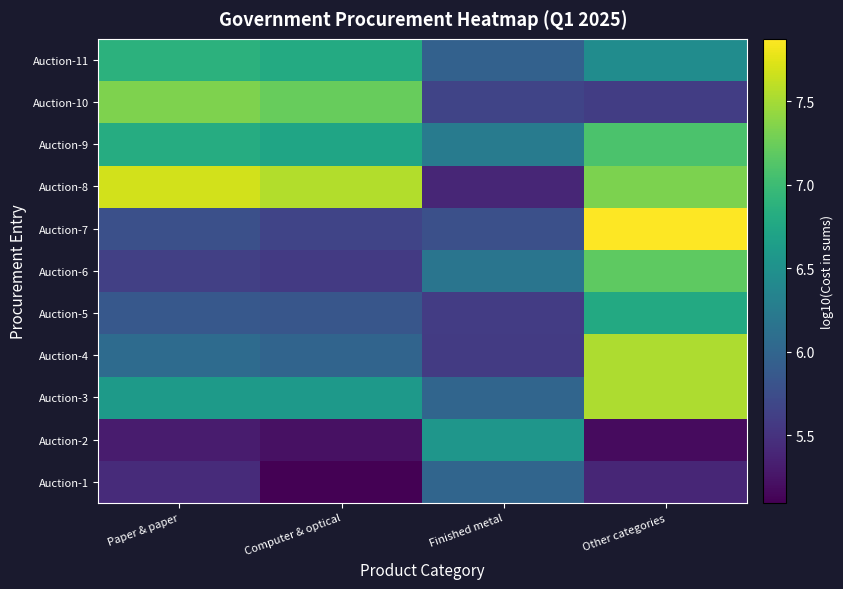

Reading left to right, transcribe all the data shown in this chart.

Auction-1: Paper & paper=5.4	Computer & optical=5.1	Finished metal=6.0	Other categories=5.4
Auction-2: Paper & paper=5.3	Computer & optical=5.2	Finished metal=6.6	Other categories=5.2
Auction-3: Paper & paper=6.6	Computer & optical=6.6	Finished metal=6.0	Other categories=7.5
Auction-4: Paper & paper=6.1	Computer & optical=6.0	Finished metal=5.6	Other categories=7.5
Auction-5: Paper & paper=5.9	Computer & optical=5.8	Finished metal=5.6	Other categories=6.8
Auction-6: Paper & paper=5.6	Computer & optical=5.6	Finished metal=6.2	Other categories=7.2
Auction-7: Paper & paper=5.8	Computer & optical=5.7	Finished metal=5.8	Other categories=7.9
Auction-8: Paper & paper=7.7	Computer & optical=7.6	Finished metal=5.4	Other categories=7.3
Auction-9: Paper & paper=6.8	Computer & optical=6.7	Finished metal=6.3	Other categories=7.1
Auction-10: Paper & paper=7.3	Computer & optical=7.2	Finished metal=5.7	Other categories=5.6
Auction-11: Paper & paper=6.9	Computer & optical=6.8	Finished metal=6.0	Other categories=6.4